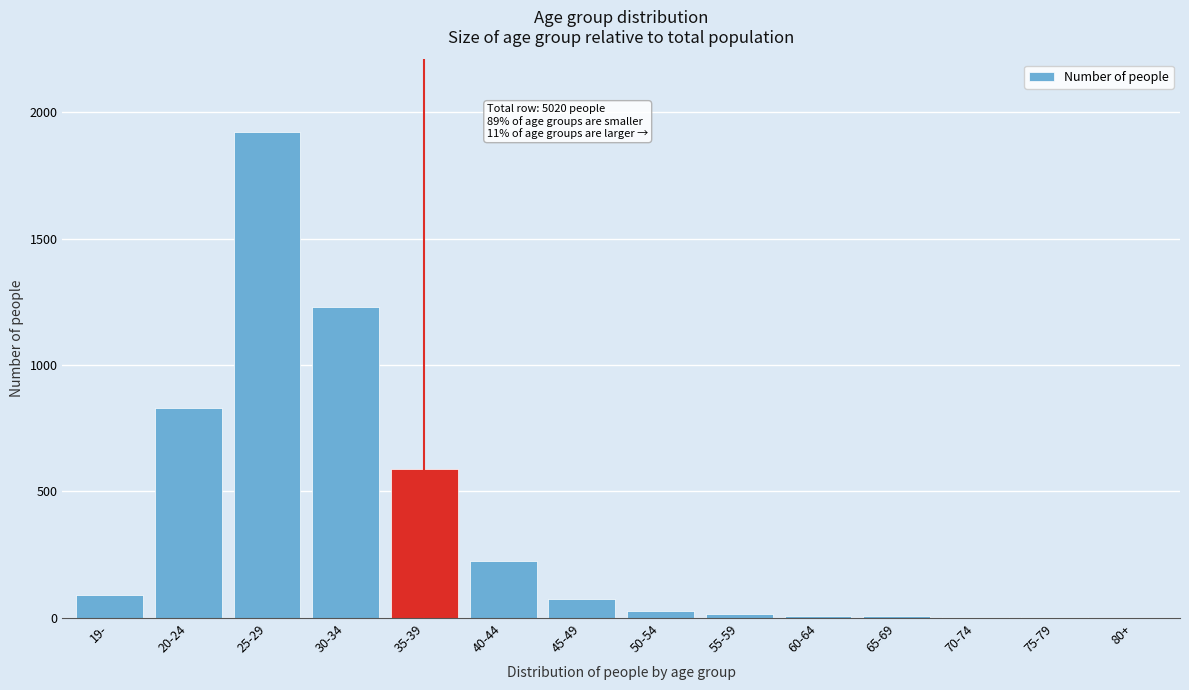

At which label is the value closest to 961?

20-24